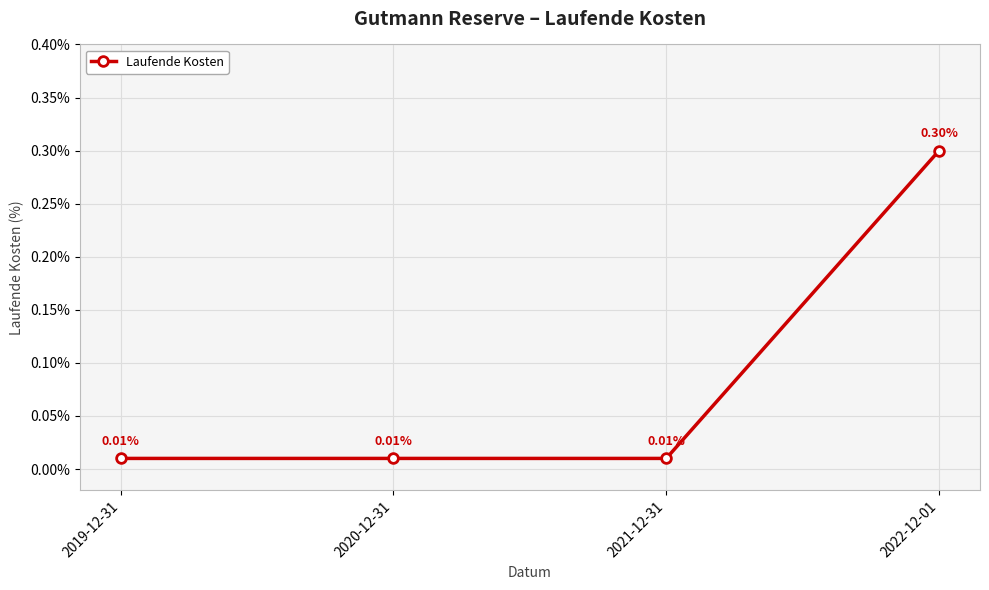

What is the sum of the values at 2019-12-31 and 2022-12-01?

0.3